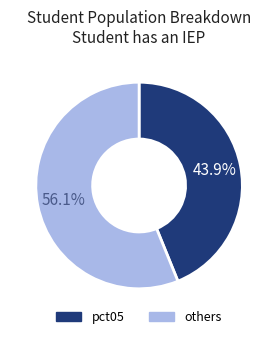

Count the number of slices in the pie.

2